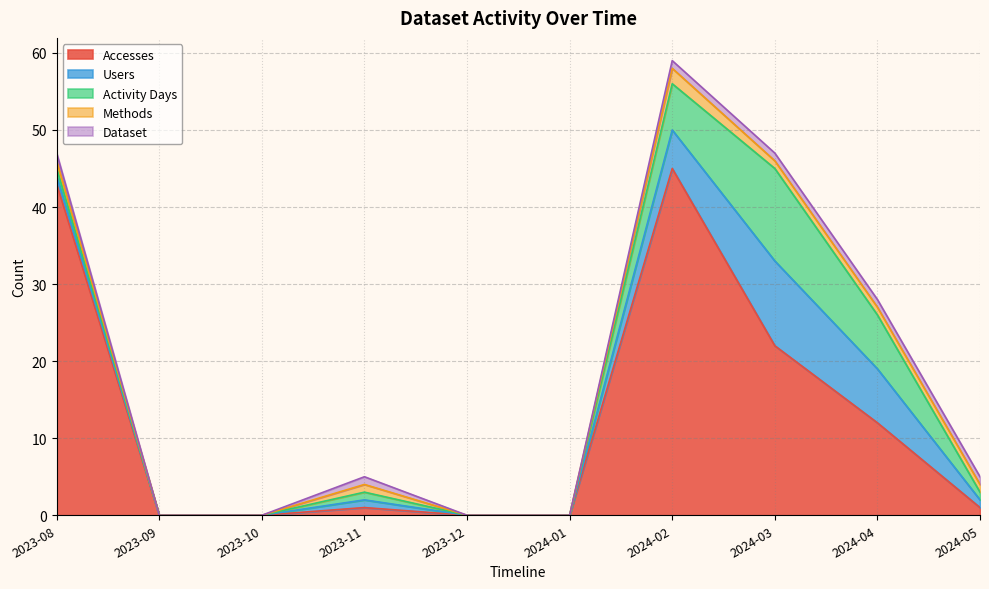

Where does the Activity Days series first go above 1?

2024-02